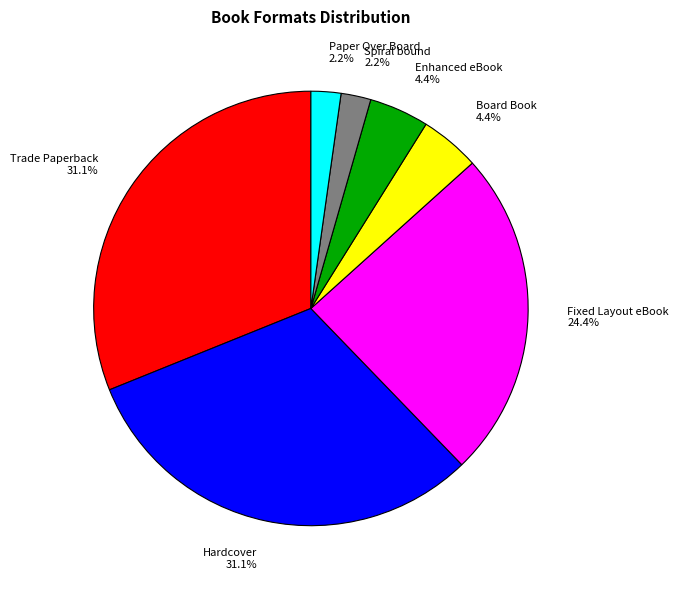

Approximately how many times larger is the value at Board Book compared to Hardcover?

0.1